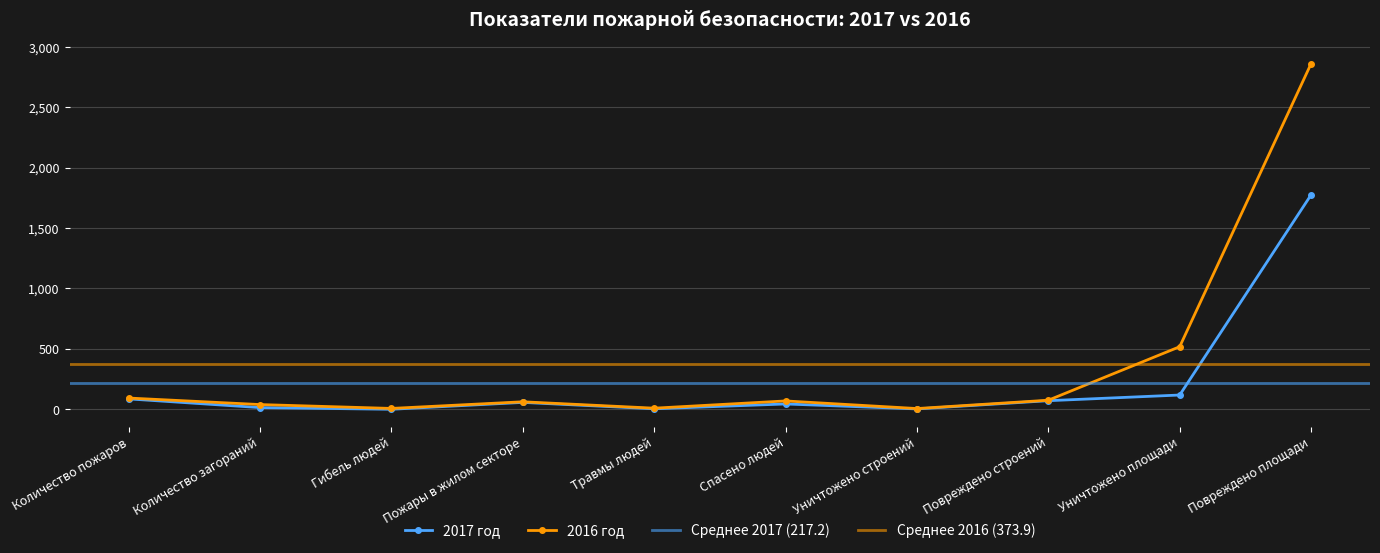

The value of 2016 год at Повреждено строений is 75. True or false?

True